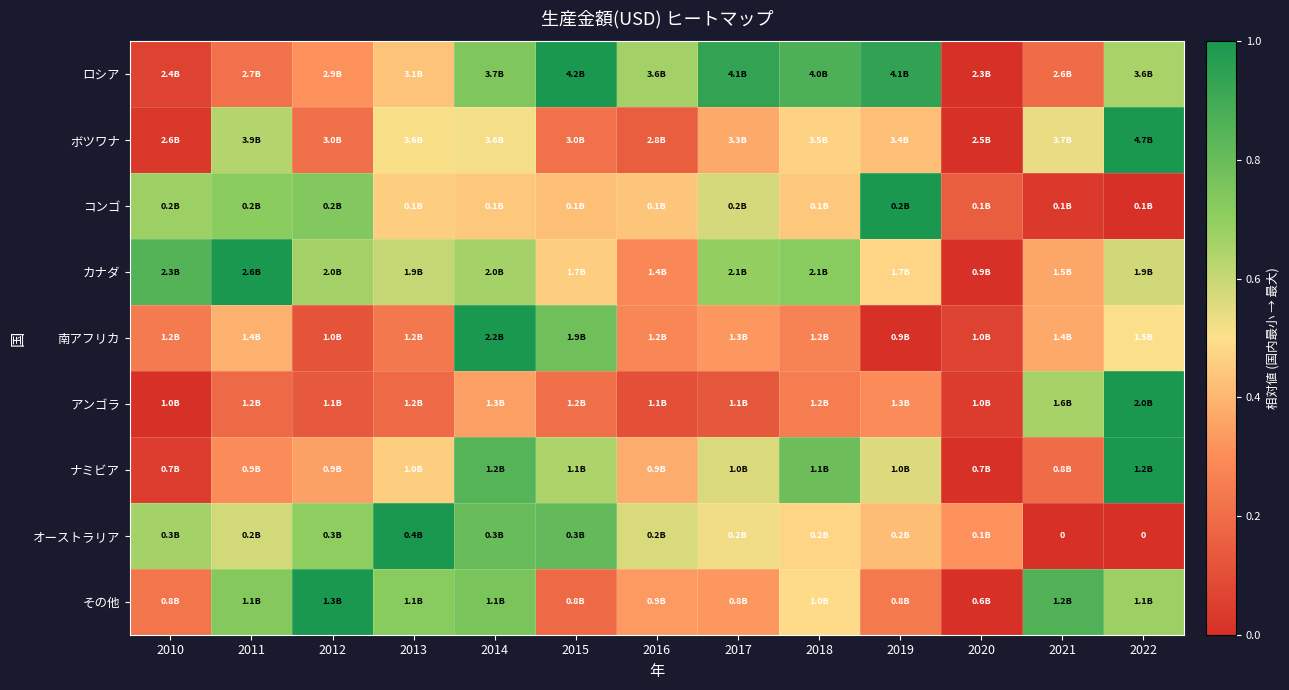

How many values in オーストラリア are above zero?

11